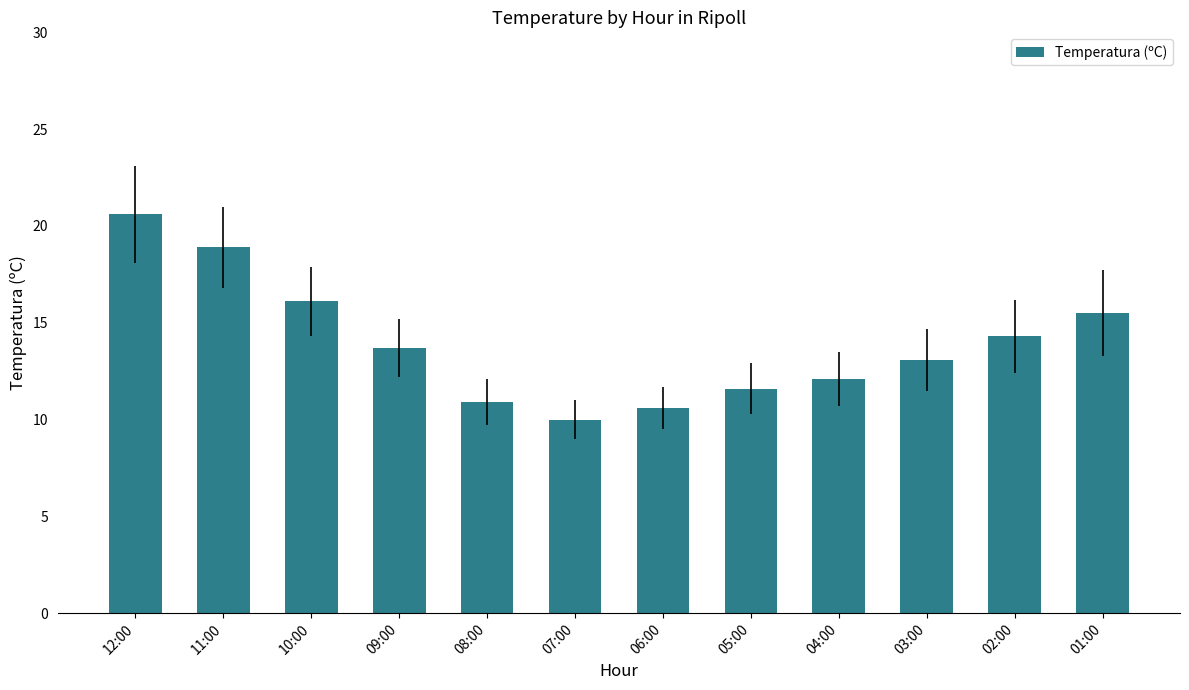

What is the label of the 1st bar from the left?

12:00